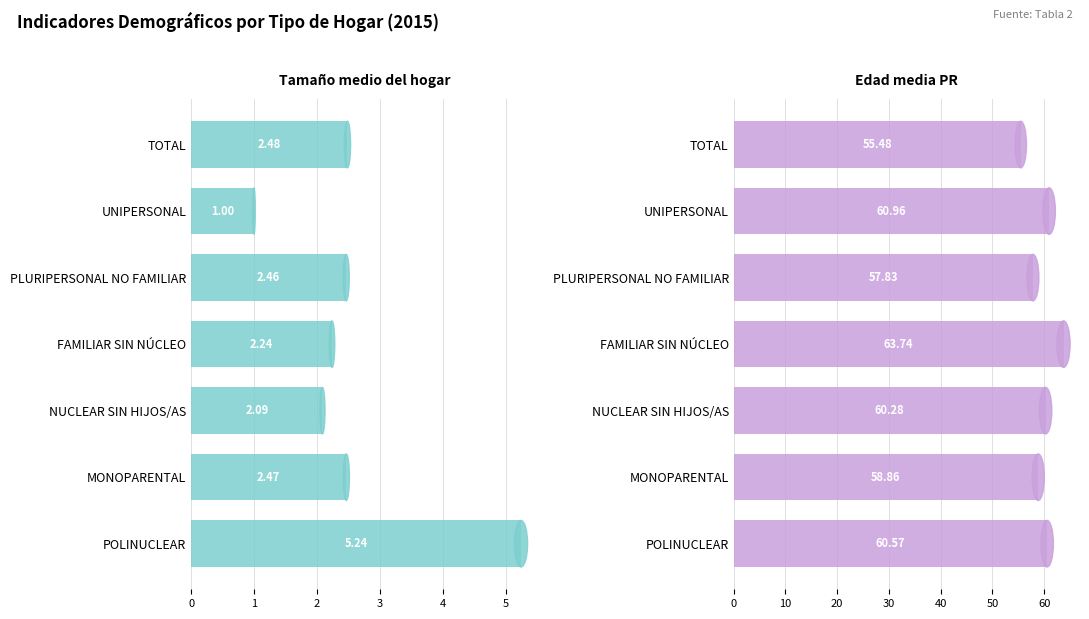

Which series changed the most between NUCLEAR SIN HIJOS/AS and POLINUCLEAR?

Tamaño medio del hogar